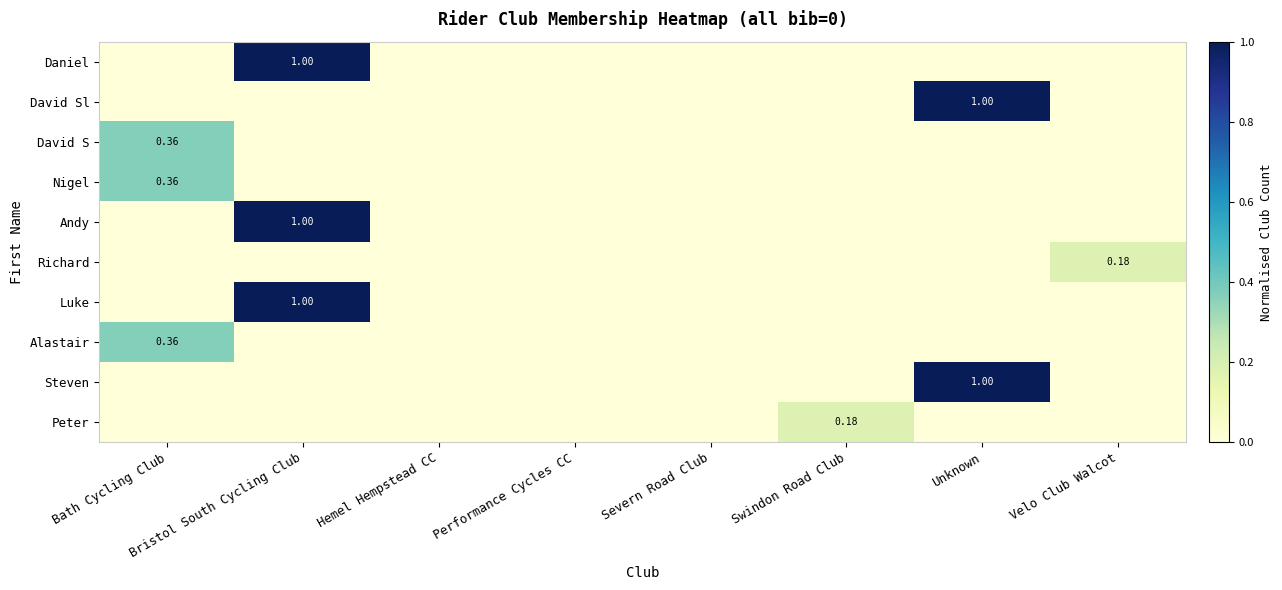

At which category is the sum across all series the highest?

Bristol South Cycling Club